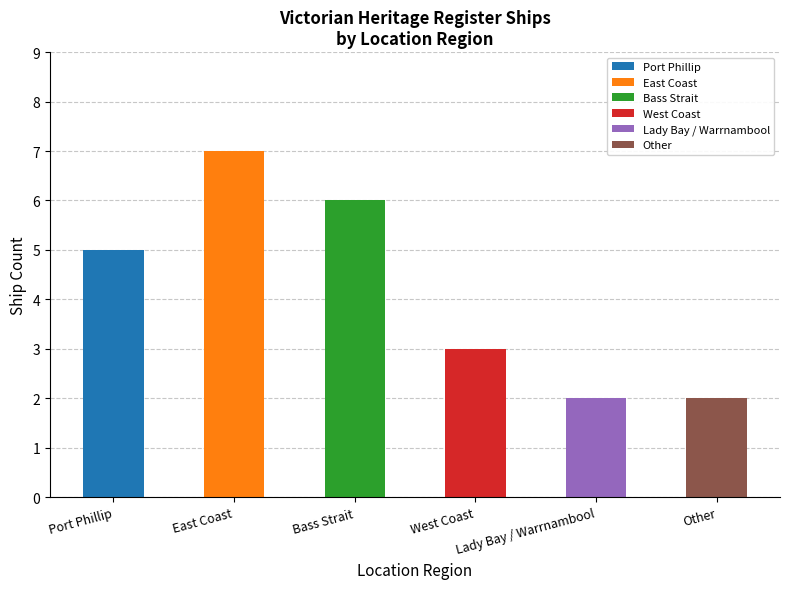

List the labels in order of value, largest first.

East Coast, Bass Strait, Port Phillip, West Coast, Lady Bay / Warrnambool, Other